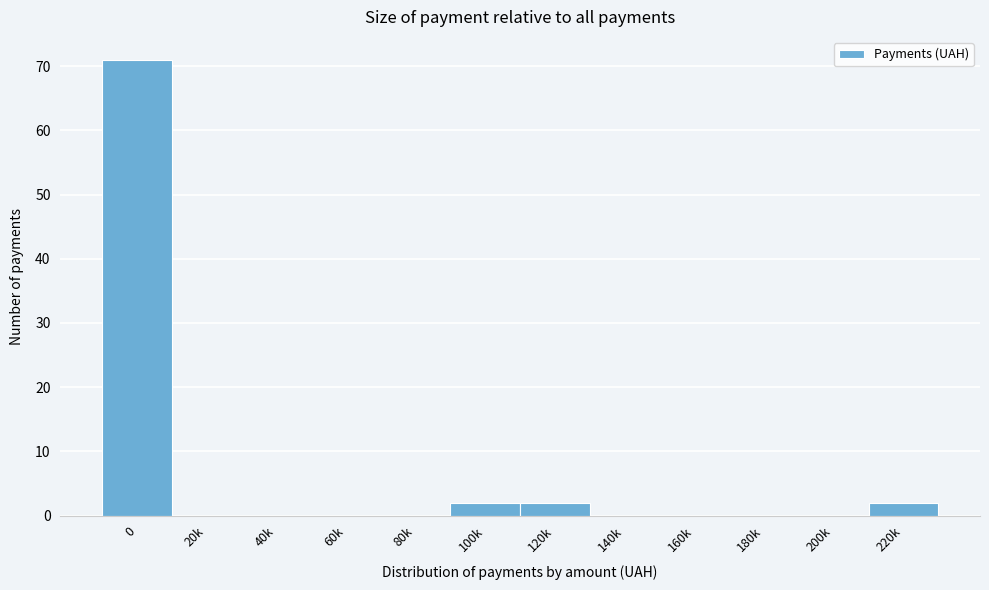

Reading left to right, what are all the values shown in this chart?

0=71	20k=0	40k=0	60k=0	80k=0	100k=2	120k=2	140k=0	160k=0	180k=0	200k=0	220k=2